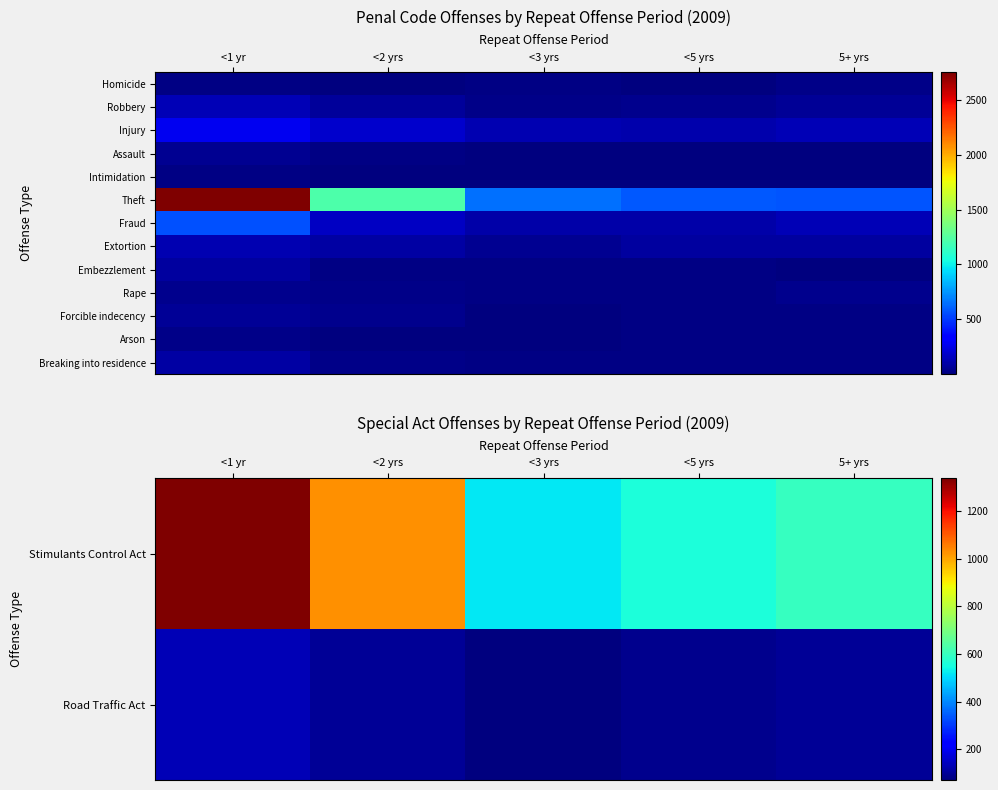

What is the total value across all series at 5+ yrs?

1744